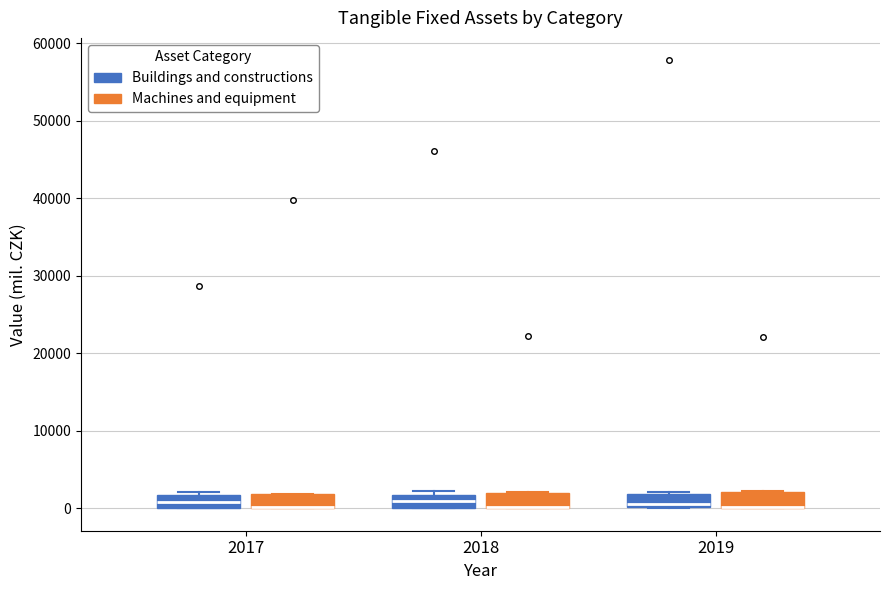

Reading left to right, read every box against the y-axis: the position of its median line, the range the box covers, and the ends of its whiskers. The values are not printed on the chart, so give them approximately, as read against the axis.

2017 (Buildings and constructions): median 1000, box 0 to 2000, whiskers 0 to 2000 (just above the box's upper edge)
2017 (Machines and equipment): median 0 (drawn on the box's lower edge), box 0 to 2000, whiskers 0 to 2000
2018 (Buildings and constructions): median 1000, box 0 to 2000, whiskers 0 to 2000 (just above the box's upper edge)
2018 (Machines and equipment): median 0 (drawn on the box's lower edge), box 0 to 2000, whiskers 0 to 2000
2019 (Buildings and constructions): median 1000, box 0 to 2000, whiskers 0 to 2000
2019 (Machines and equipment): median 0 (drawn on the box's lower edge), box 0 to 2000, whiskers 0 to 2000